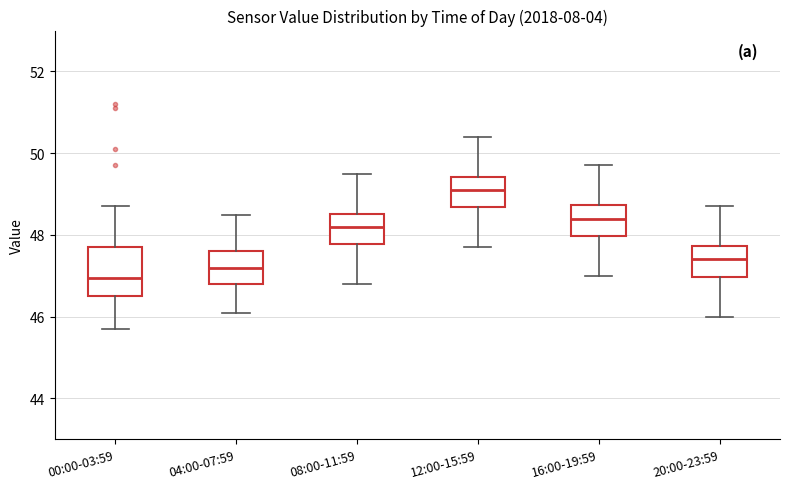

Where does the median line of the box for 12:00-15:59 sit on the y-axis? The values are not printed on the chart, so give them approximately, as read against the axis.

49.2